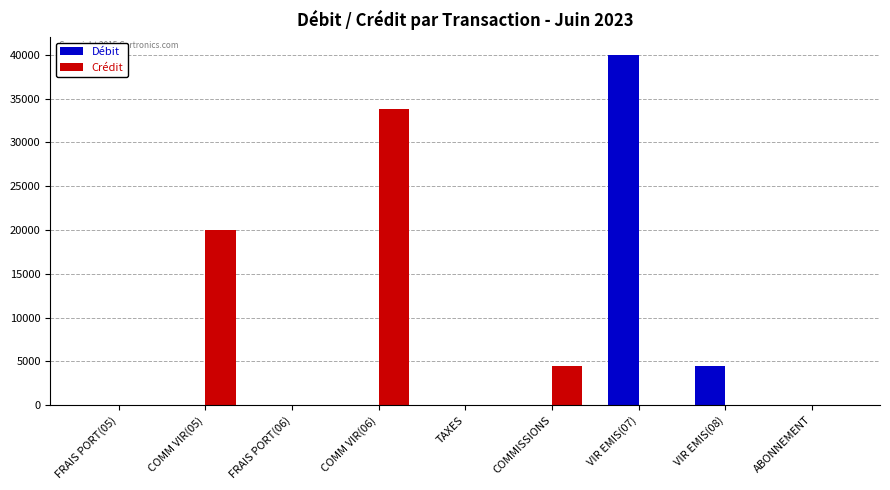

What is the sum of all Crédit values?

58321.0